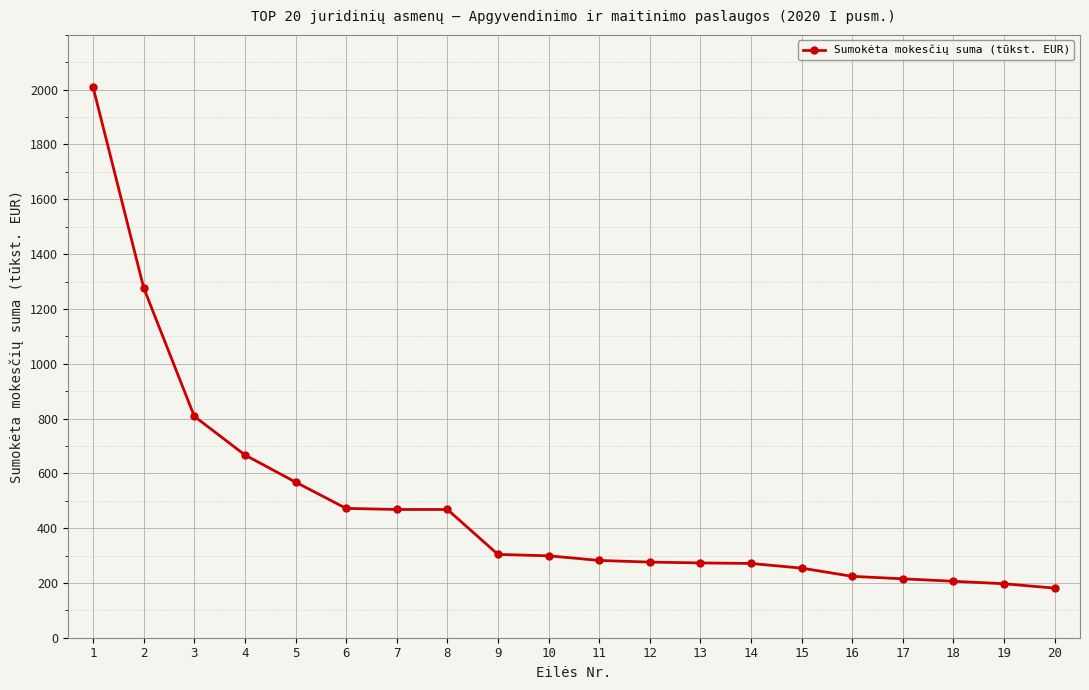

What is the value of the 8th point from the left?

468